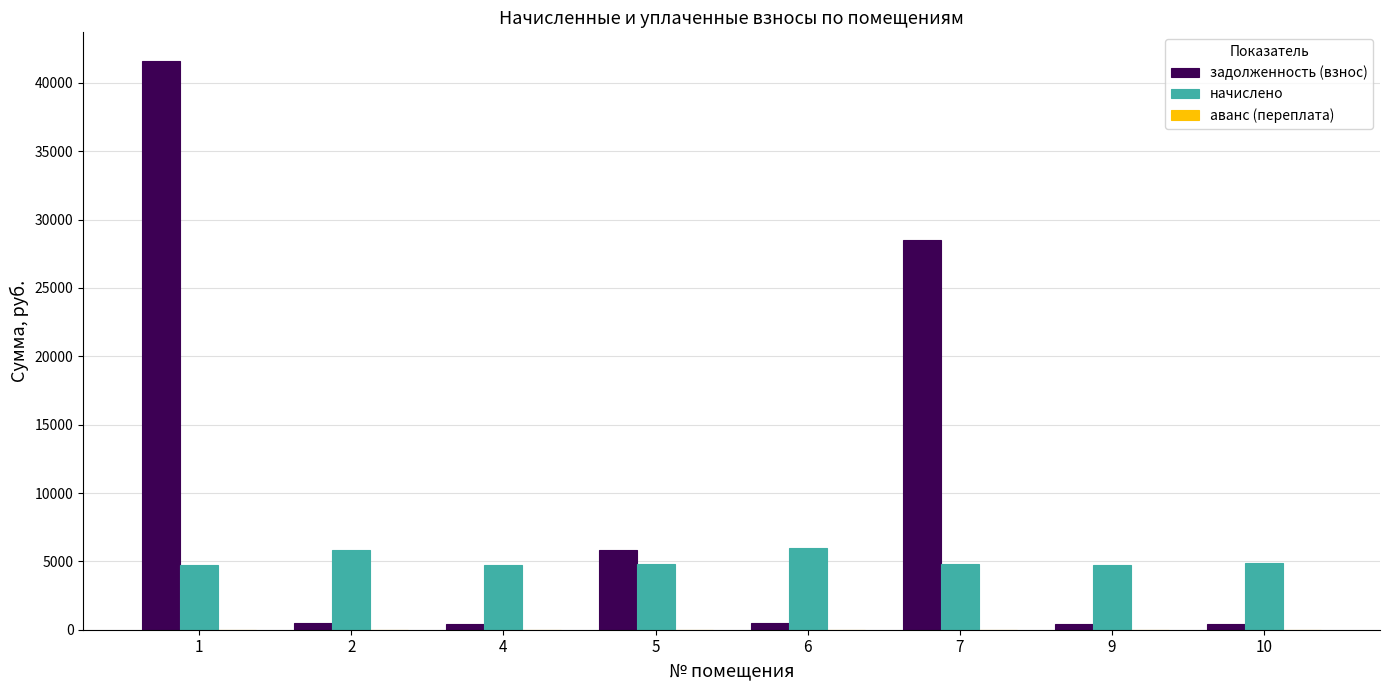

At how many categories does at least one series exceed 21605?

2